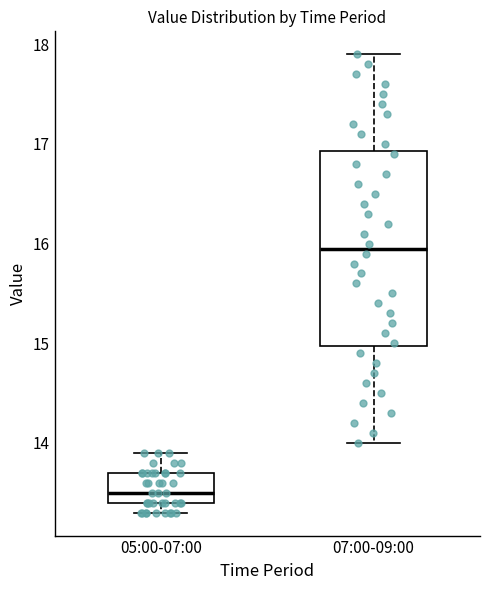

Where does the upper whisker of the box for 07:00-09:00 end on the y-axis? The values are not printed on the chart, so give them approximately, as read against the axis.

17.9